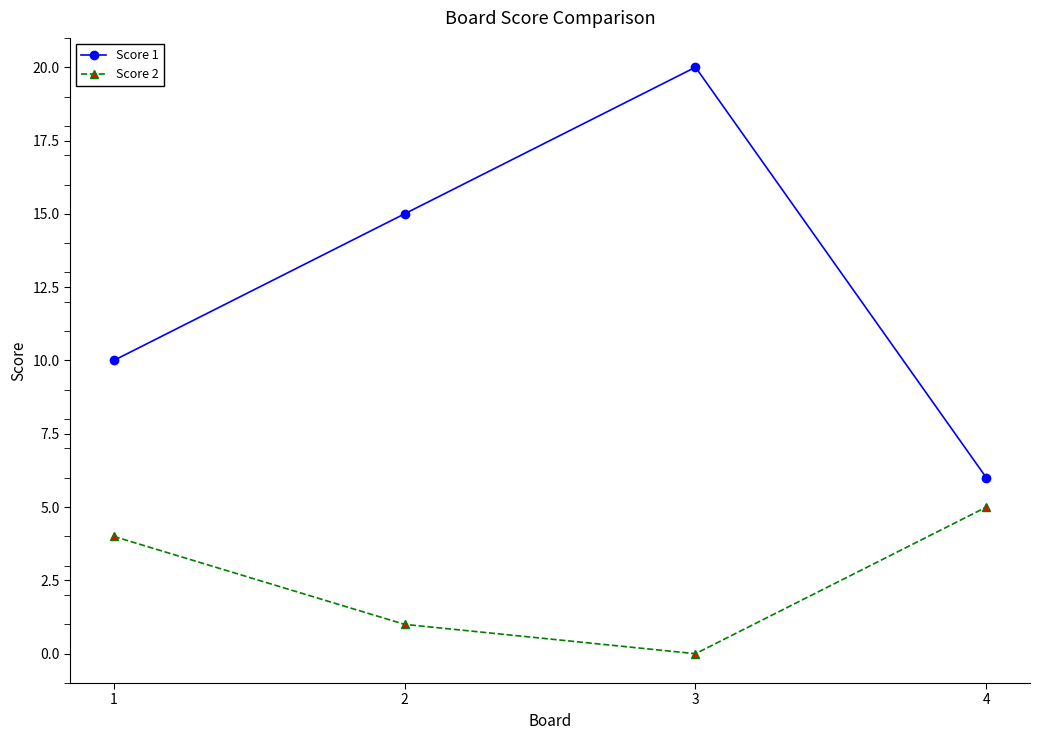

Which series has the largest range (max minus min)?

Score 1